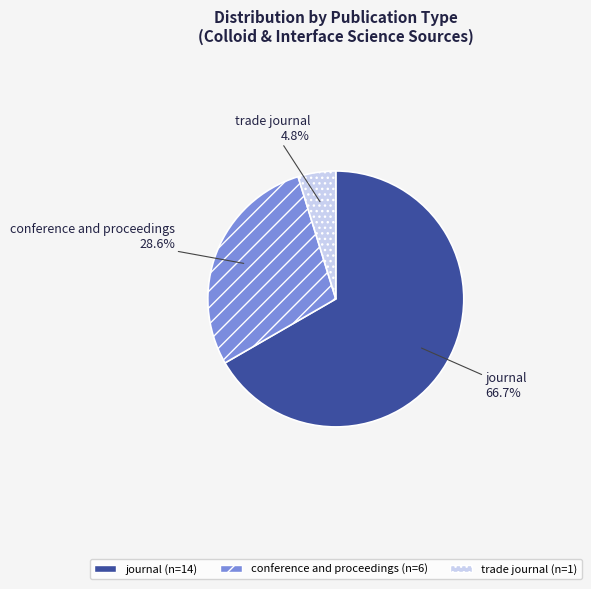

True or false: conference and proceedings accounts for 29% of the total.

True